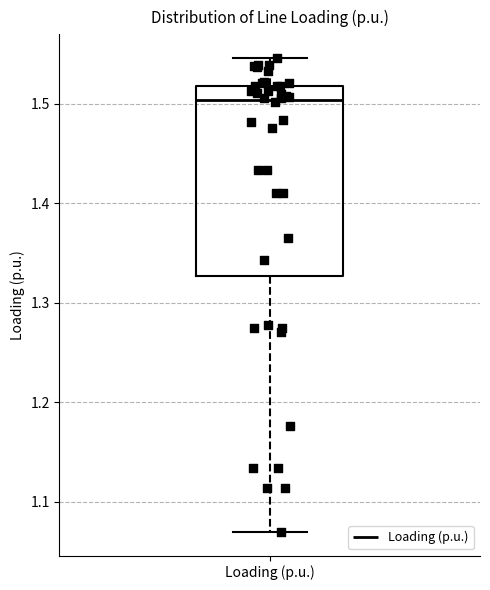

Read this box plot against the y-axis: the position of the median line, the range covered by the box, and the ends of both whiskers. The values are not printed on the chart, so give them approximately, as read against the axis.

median 1.50, box 1.33 to 1.52, whiskers 1.07 to 1.55